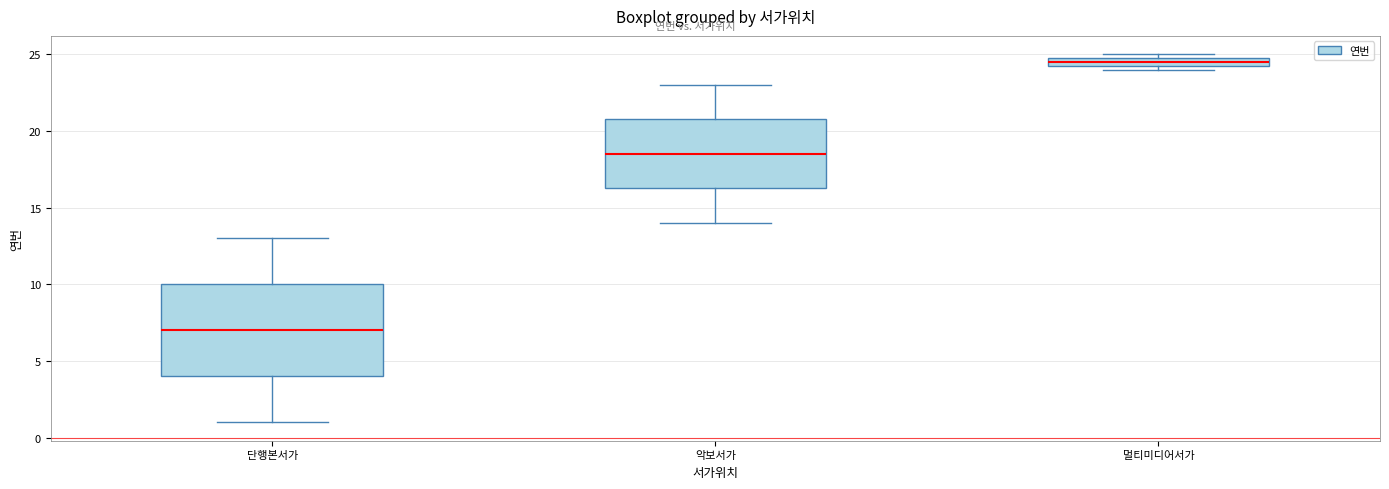

Which box's median line is the highest?

멀티미디어서가